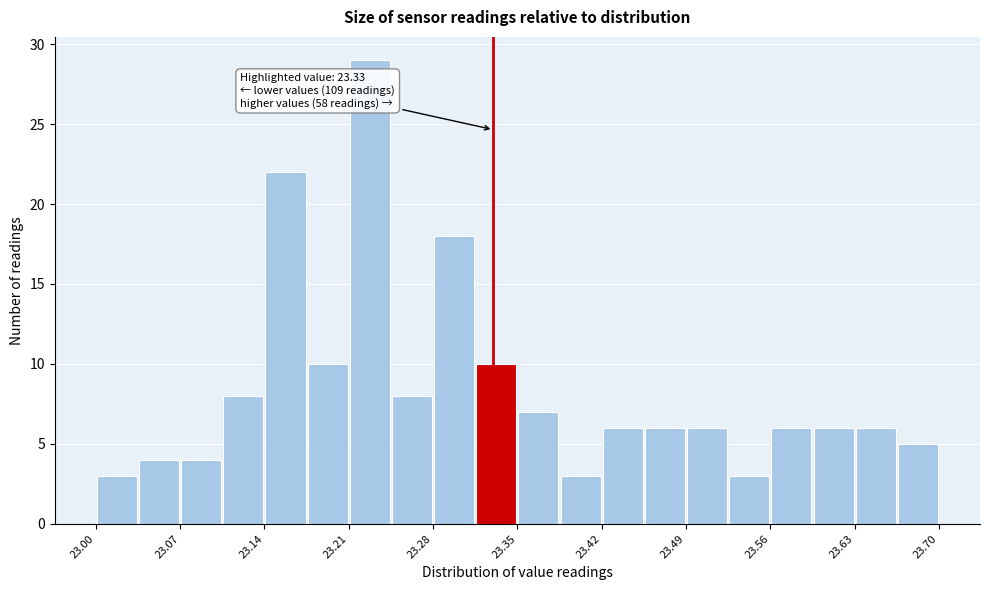

Read against the x-axis, roughly where is the centre of the tallest bar?

23.23